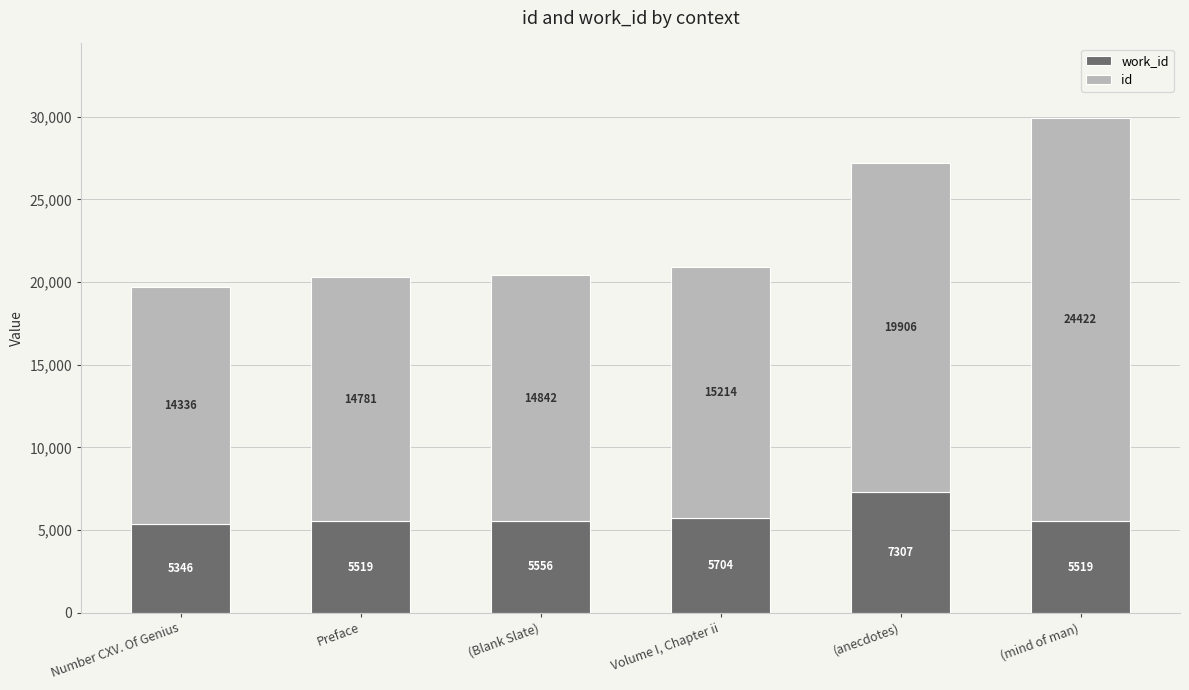

At which category is the sum across all series the highest?

(mind of man)